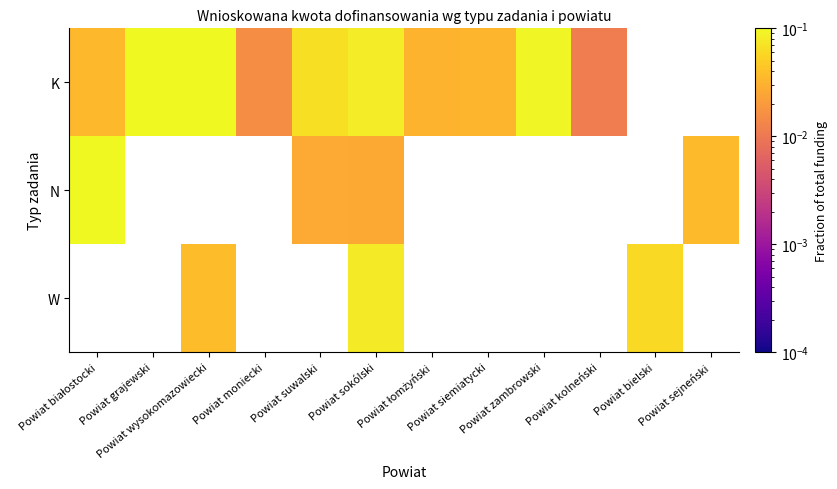

How many data points does each series have?

12